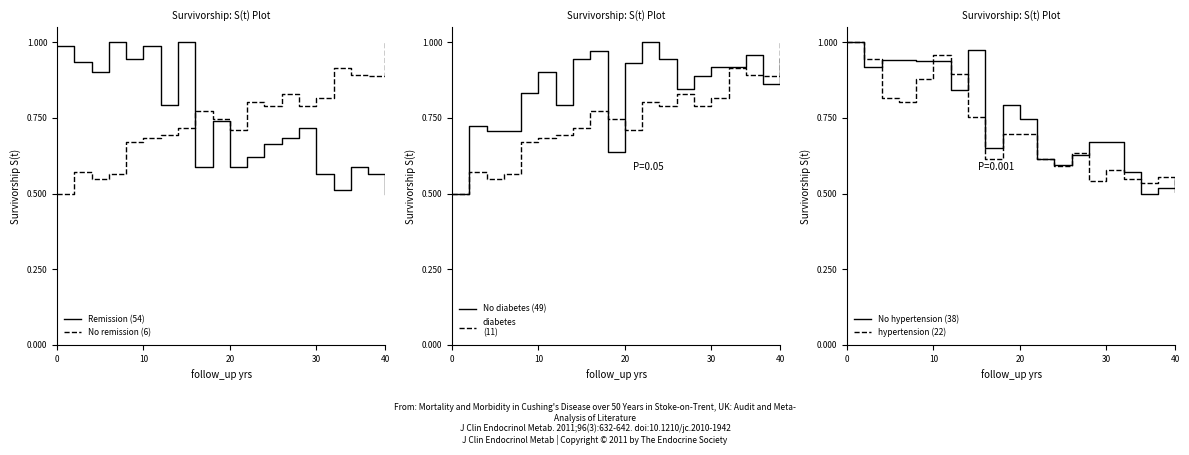

What is the minimum value shown in the chart?

0.5